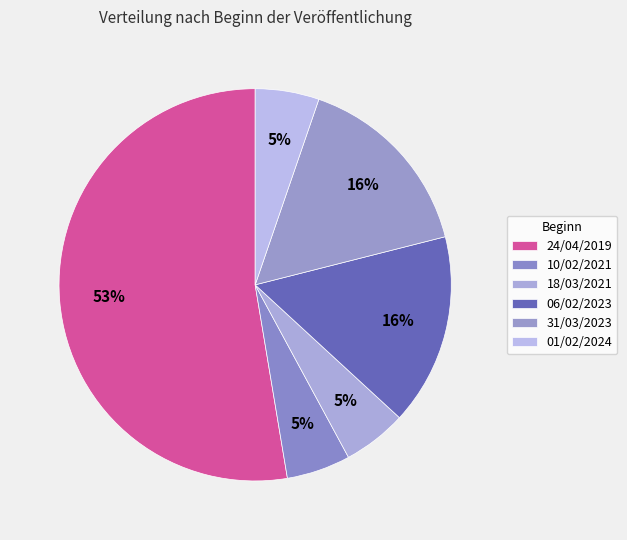

How much of the chart is everything except 18/03/2021?

94.7%